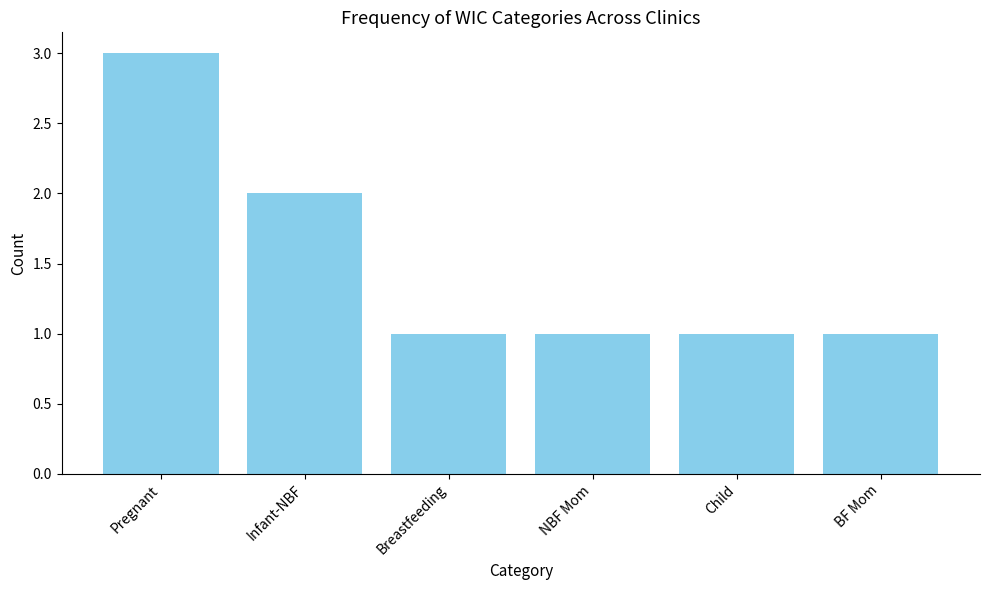

The chart shows a value of 1 at BF Mom. True or false?

True